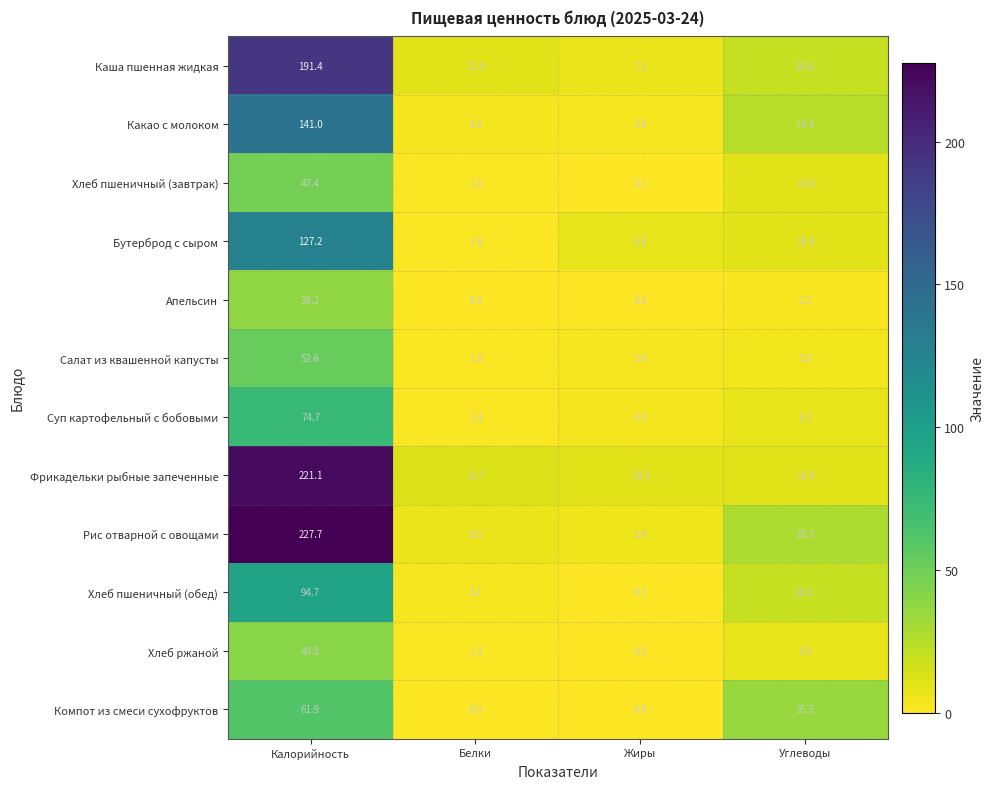

How many series are shown in this chart?

12